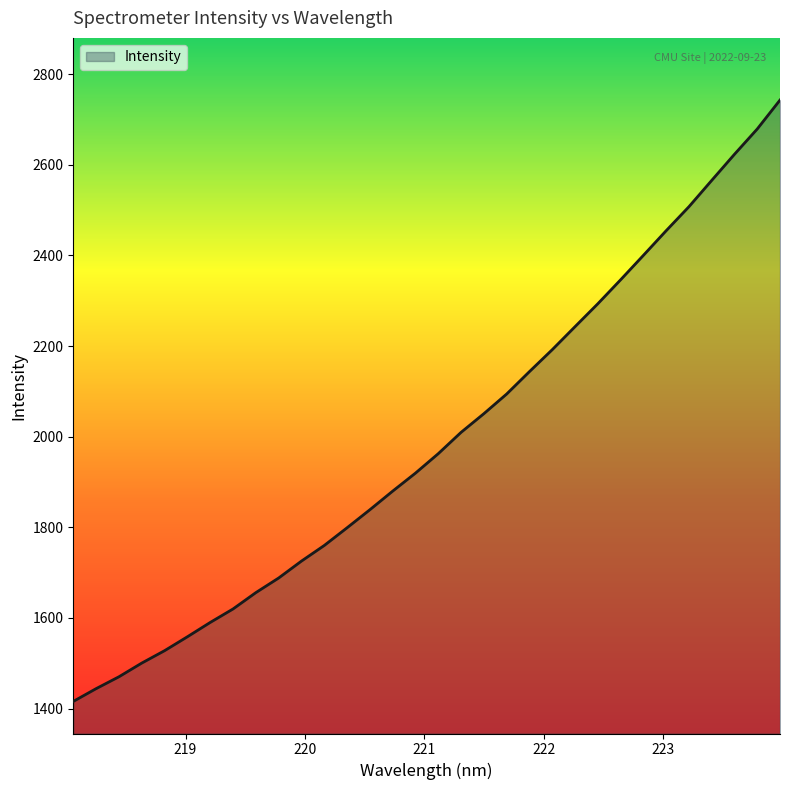

What is the maximum value shown in the chart?

2742.8